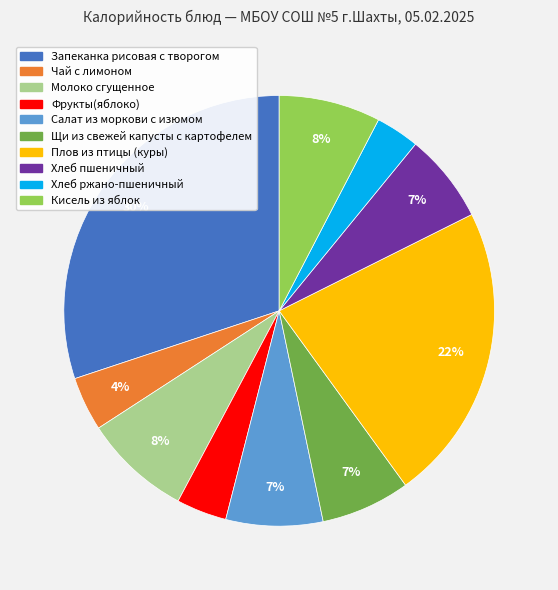

Which has a higher value, Салат из моркови с изюмом or Чай с лимоном?

Салат из моркови с изюмом